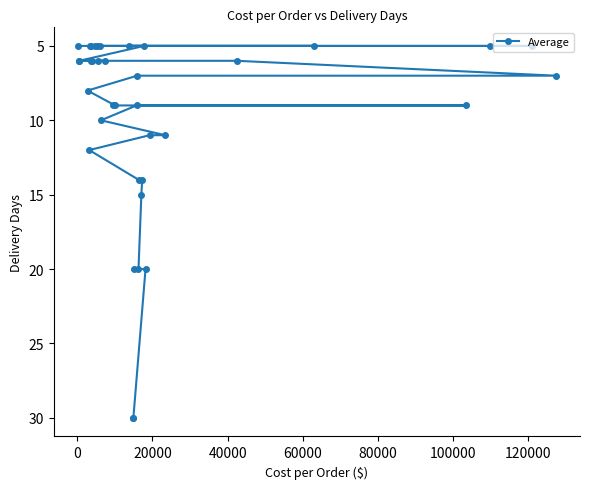

What is the minimum value shown in the chart?

5